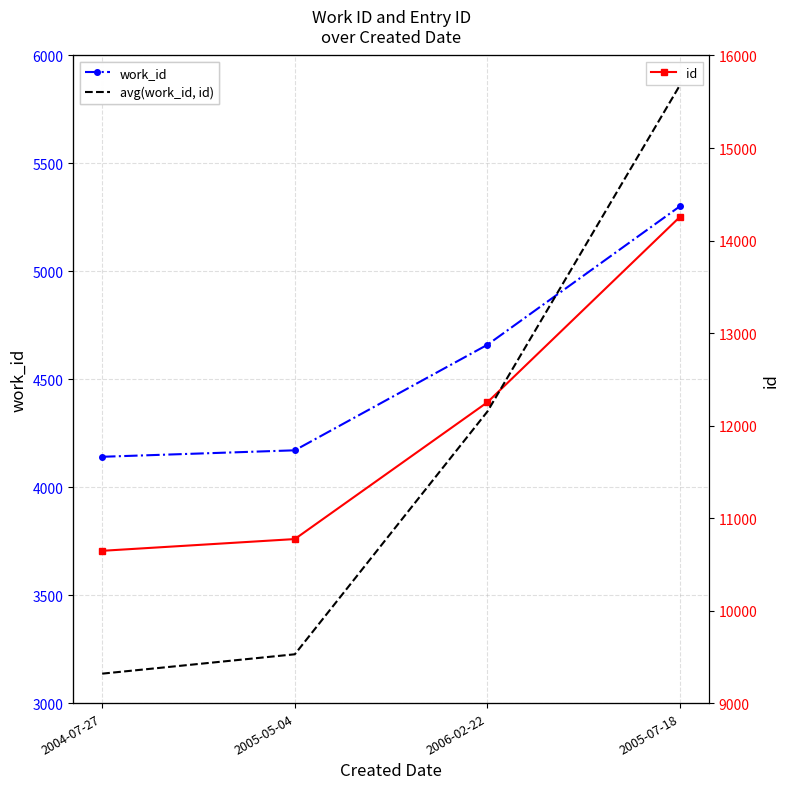

Reading right to left, extract all data points from this chart.

work_id: 5302.0	4660.0	4171.0	4141.0
id: 14257.0	12252.0	10773.0	10646.0
avg(work_id, id): 9779.5	8456.0	7472.0	7393.5